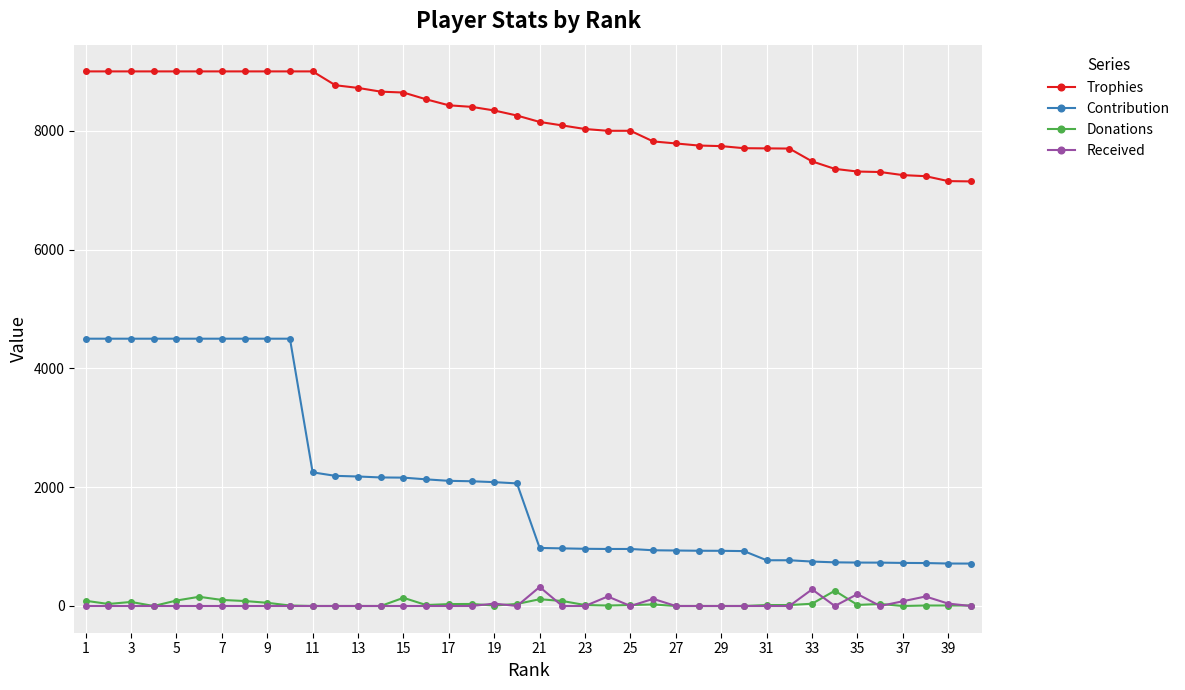

At how many categories does at least one series exceed 5197?

40